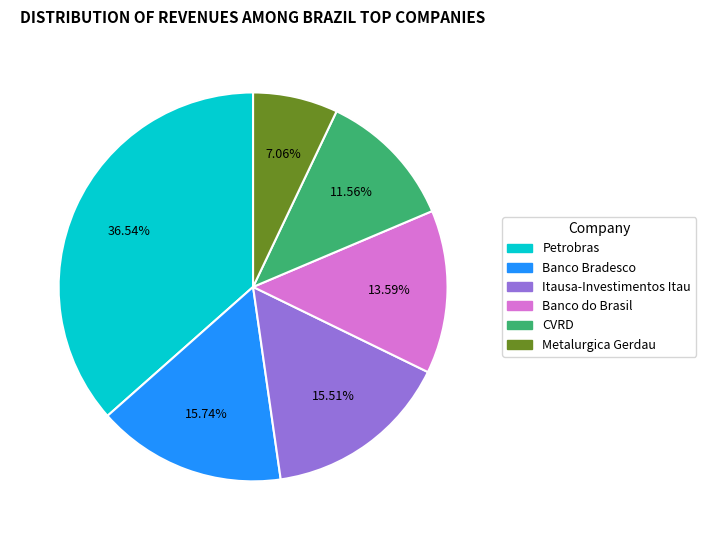

Which slice is the smallest?

Metalurgica Gerdau